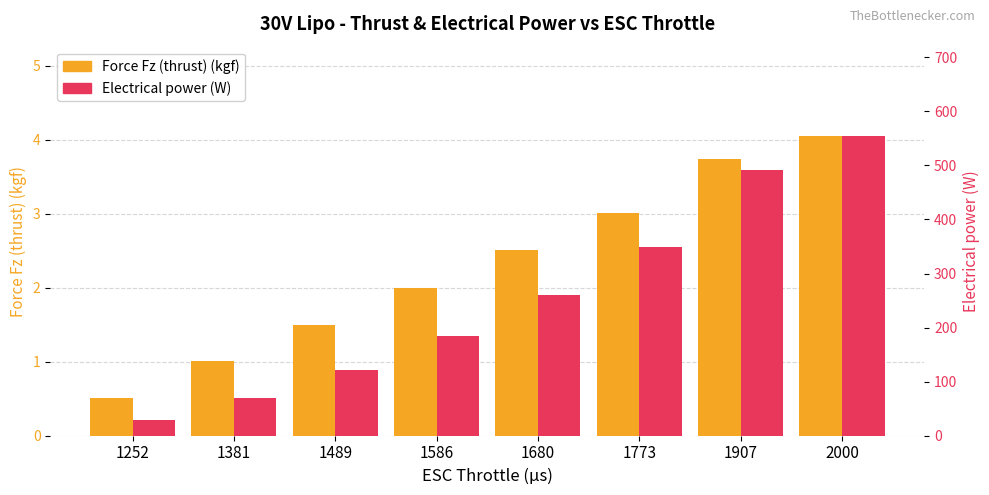

Is it true that Electrical power (W) equals 491.6 at 1907?

True